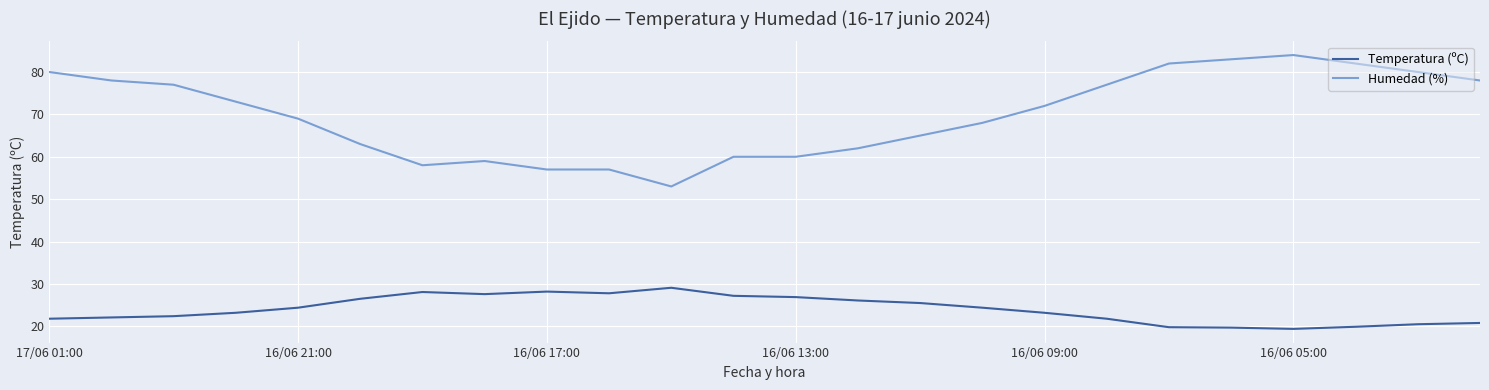

True or false: Humedad (%) and Temperatura (ºC) cross at least once.

False